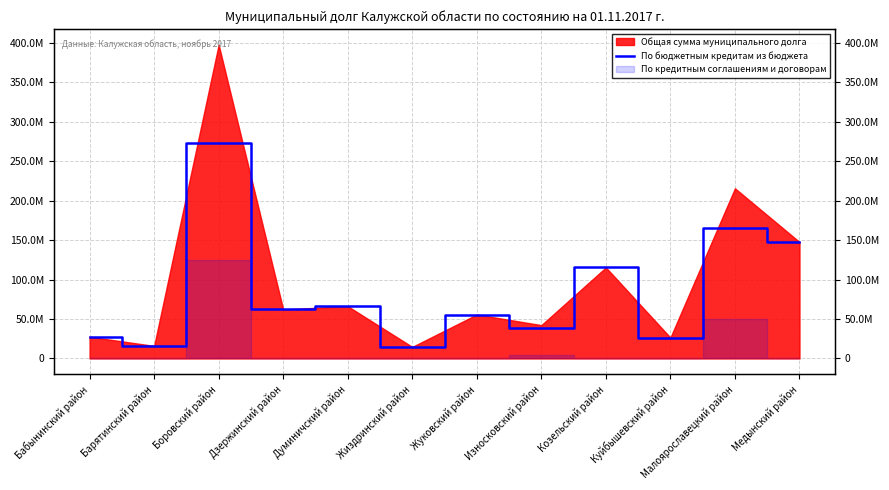

At which category does the chart reach its peak across all series?

Боровский район